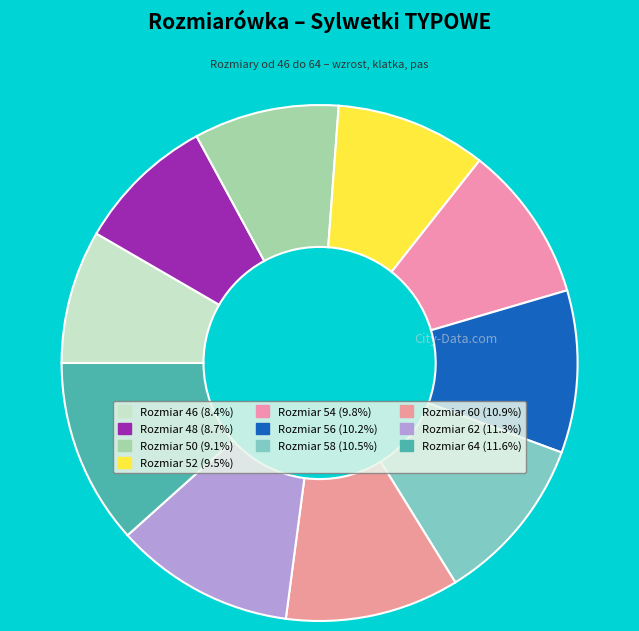

Is there any slice that represents more than half of the pie?

No